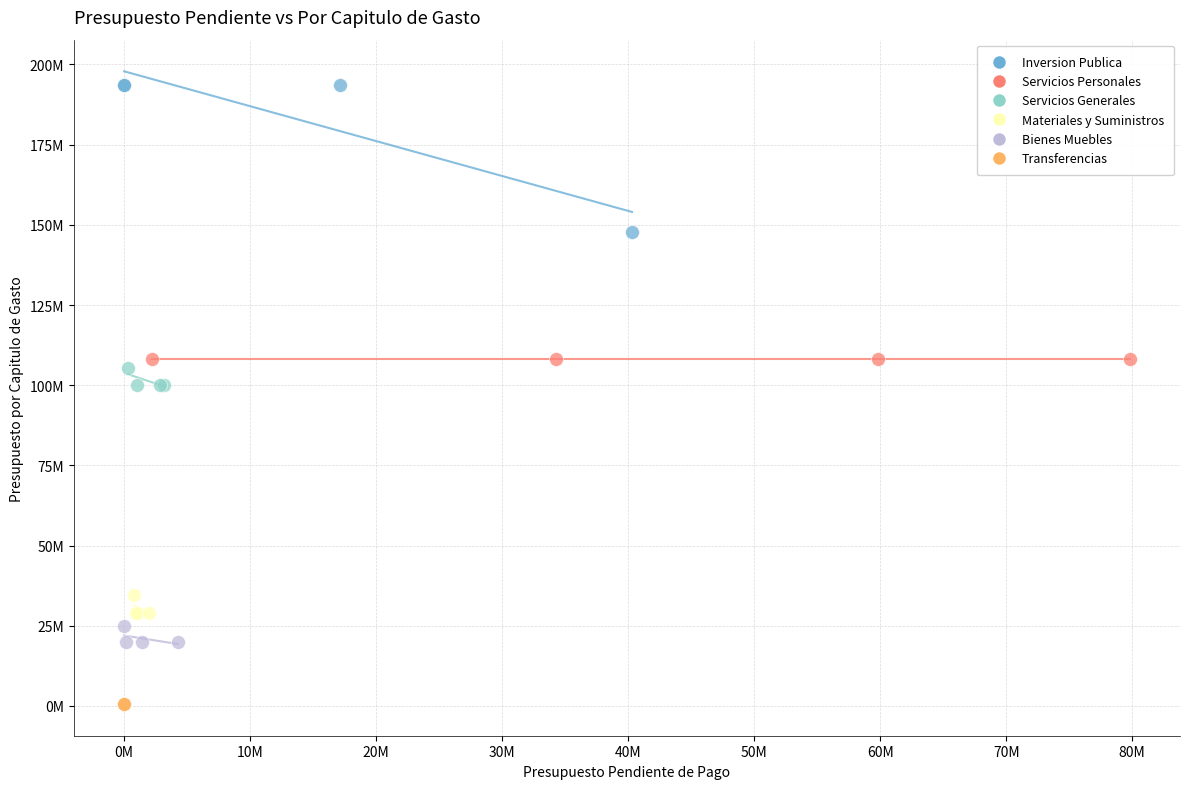

Which series reaches the minimum Y coordinate?

Transferencias